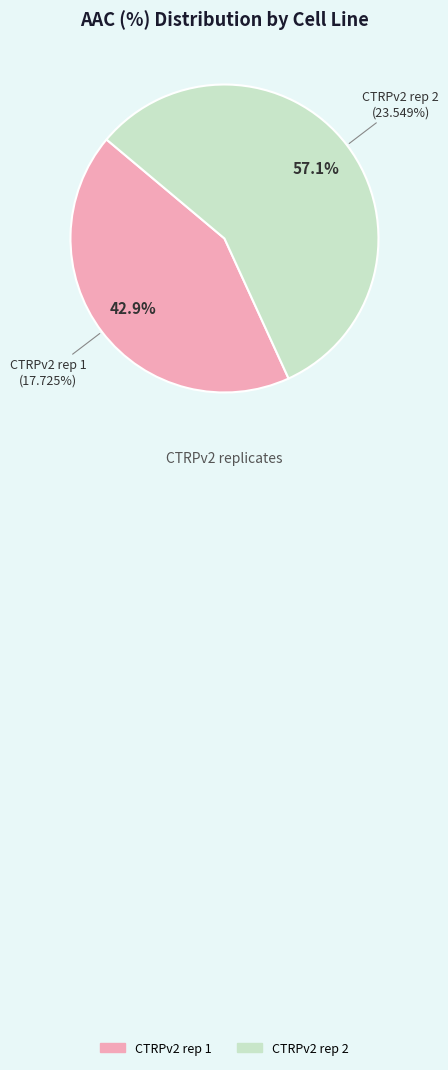

To the nearest percent, what is the average slice percentage?

50%